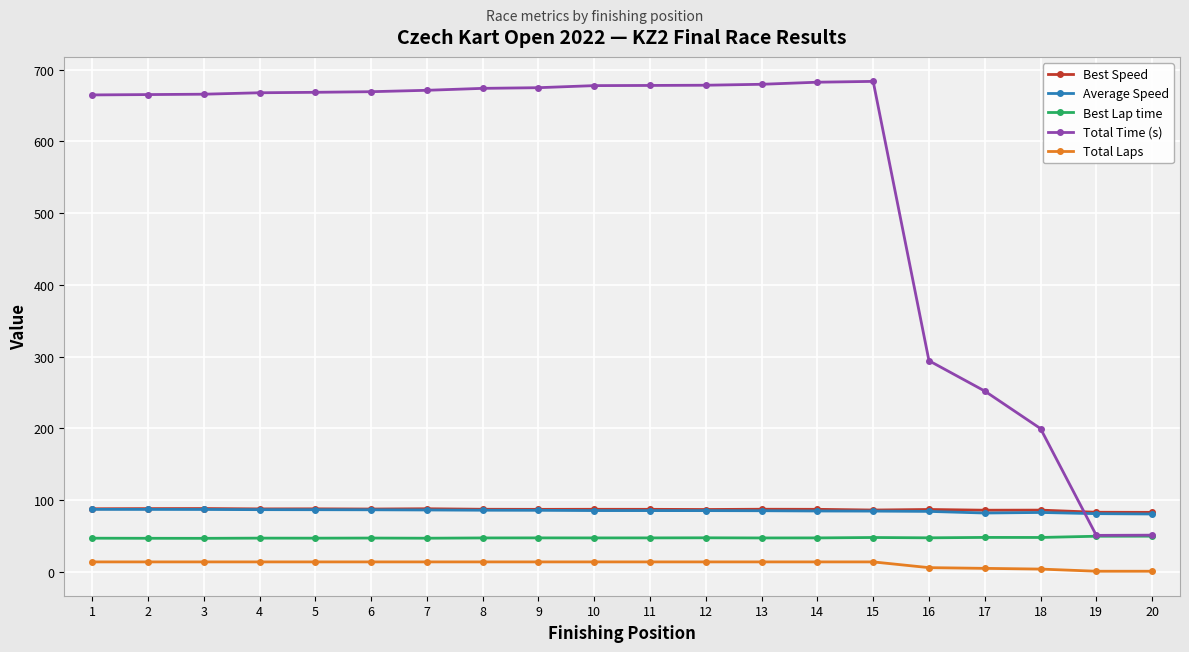

What is the difference between the maximum and minimum values in the Total Time (s) series?

632.6